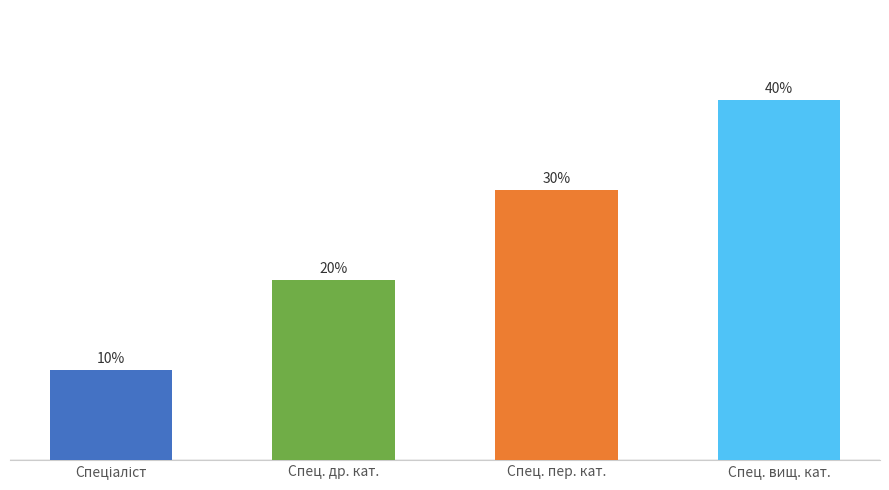

Are the bars horizontal?

No